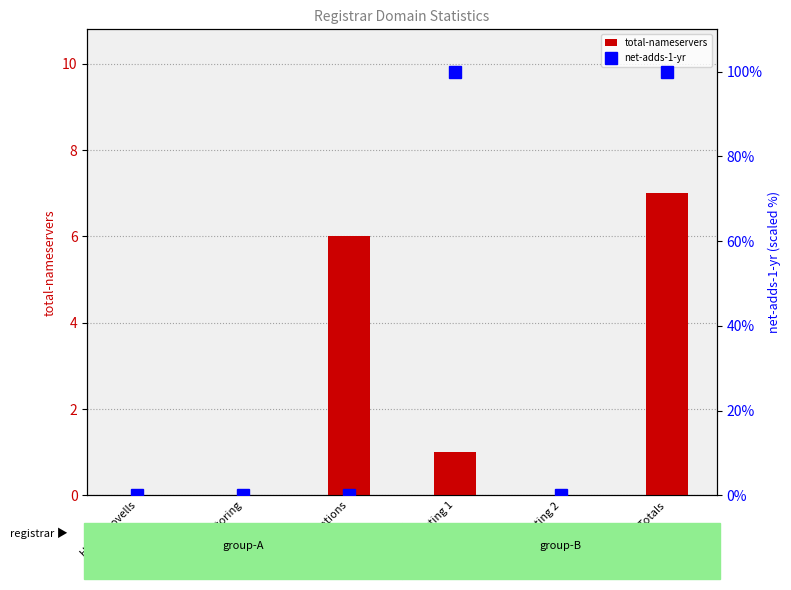

What is the total value across all series at Registry Operations?

6